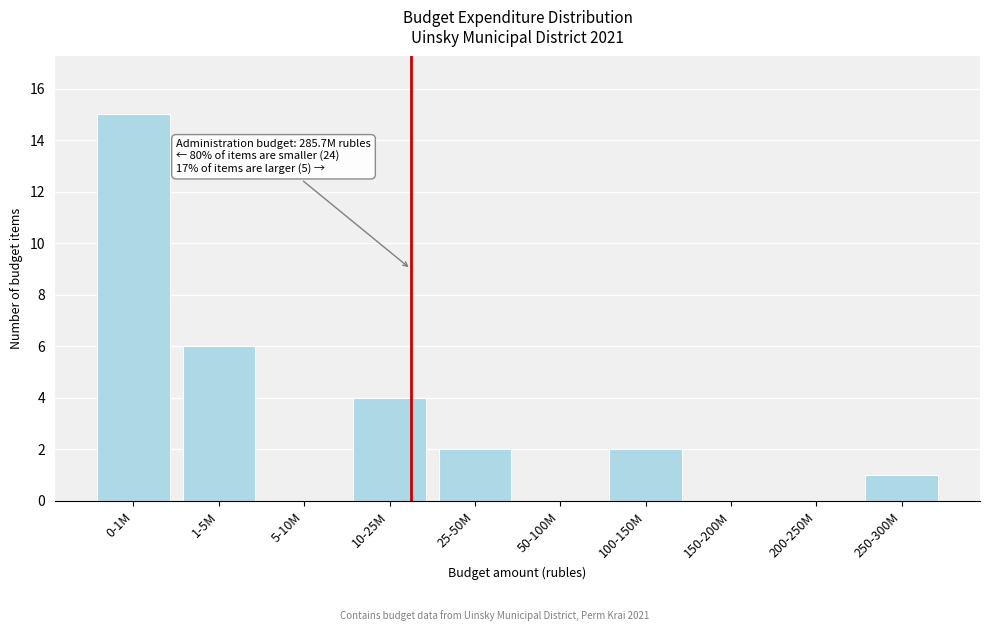

Reading right to left, transcribe all the data shown in this chart.

250-300M=1	200-250M=0	150-200M=0	100-150M=2	50-100M=0	25-50M=2	10-25M=4	5-10M=0	1-5M=6	0-1M=15